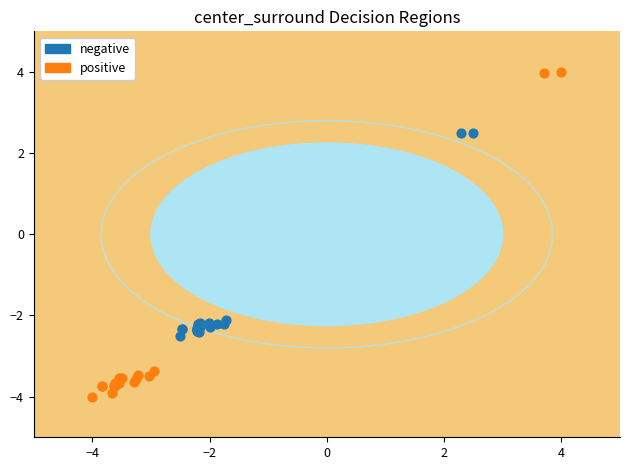

What are all the series names shown in the legend?

negative, positive